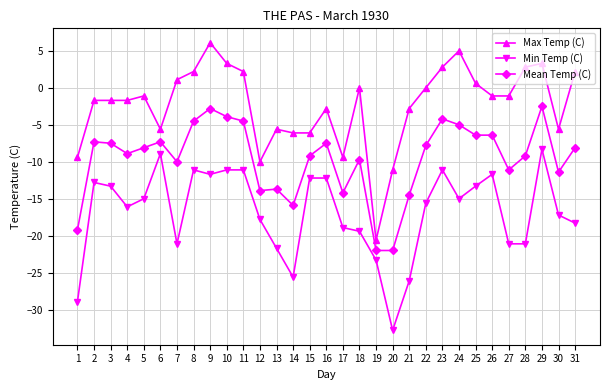

What is the value of the Min Temp (C) point at the 26th from the left?

-11.7